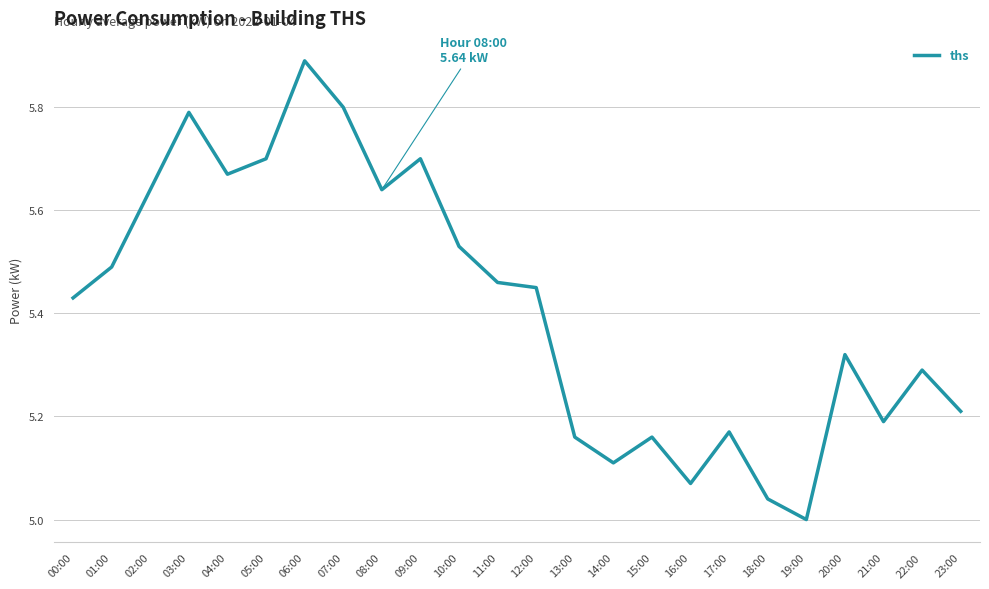

True or false: the data shows 5.7 at 05:00.

True